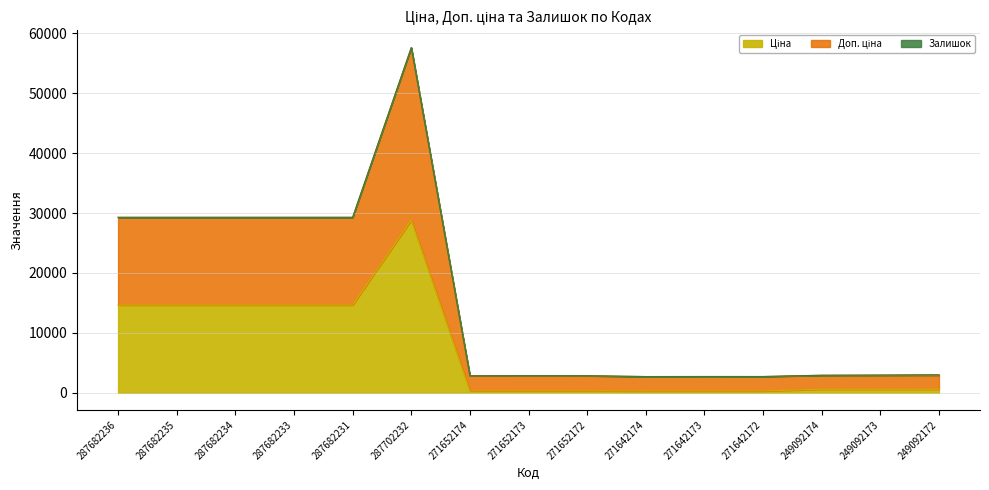

Where does the Ціна series first go above 584?

287682236